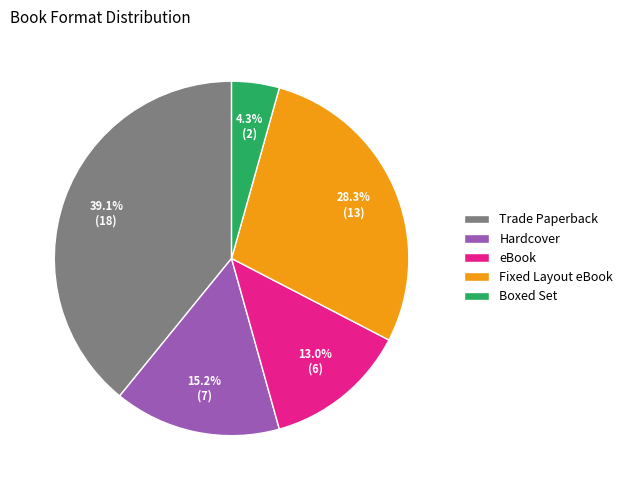

Count the number of slices in the pie.

5